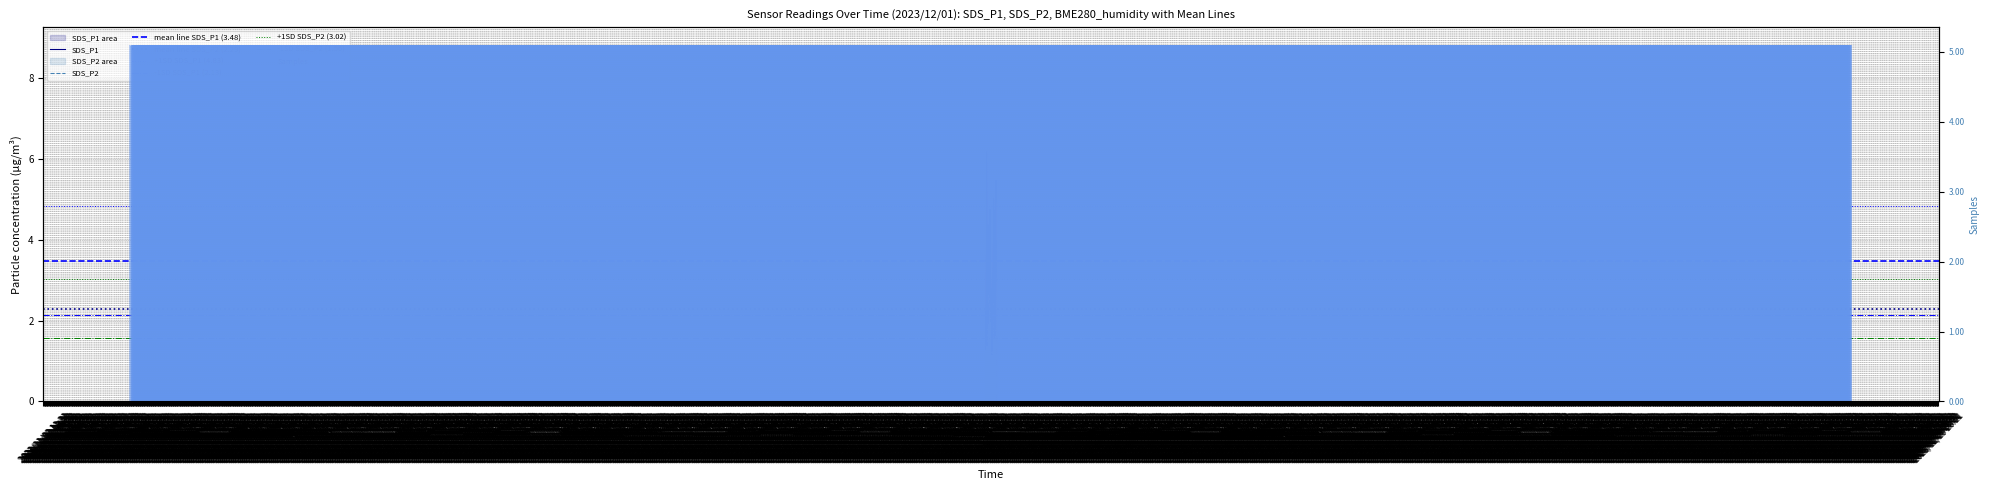

At which label does SDS_P2 reach its peak?

2023/12/01 07:38